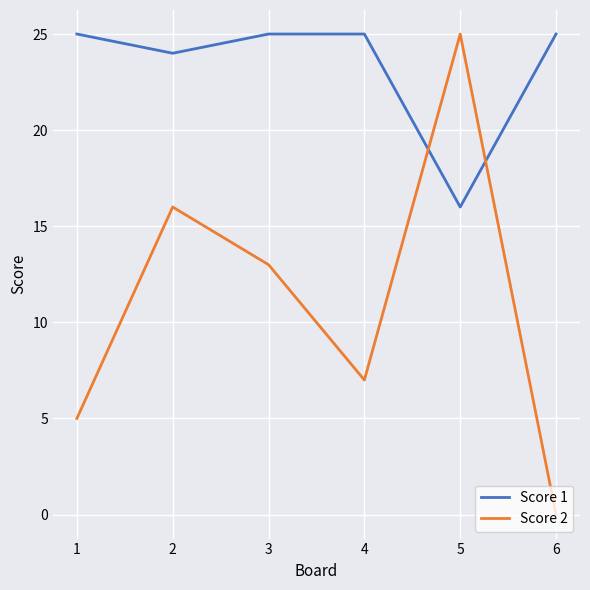

Rank the series at 1 from highest to lowest value.

Score 1, Score 2